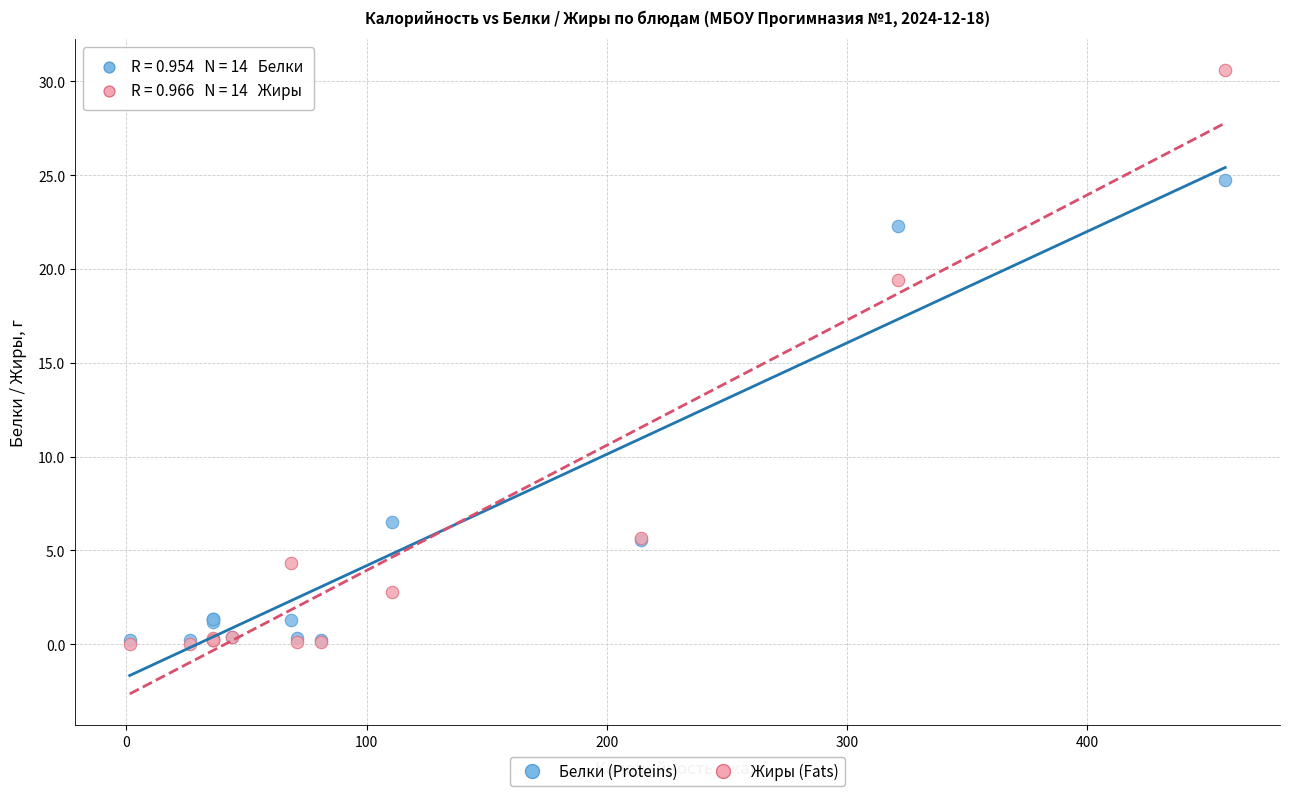

What are all the series names shown in the legend?

Белки (Proteins), Жиры (Fats)